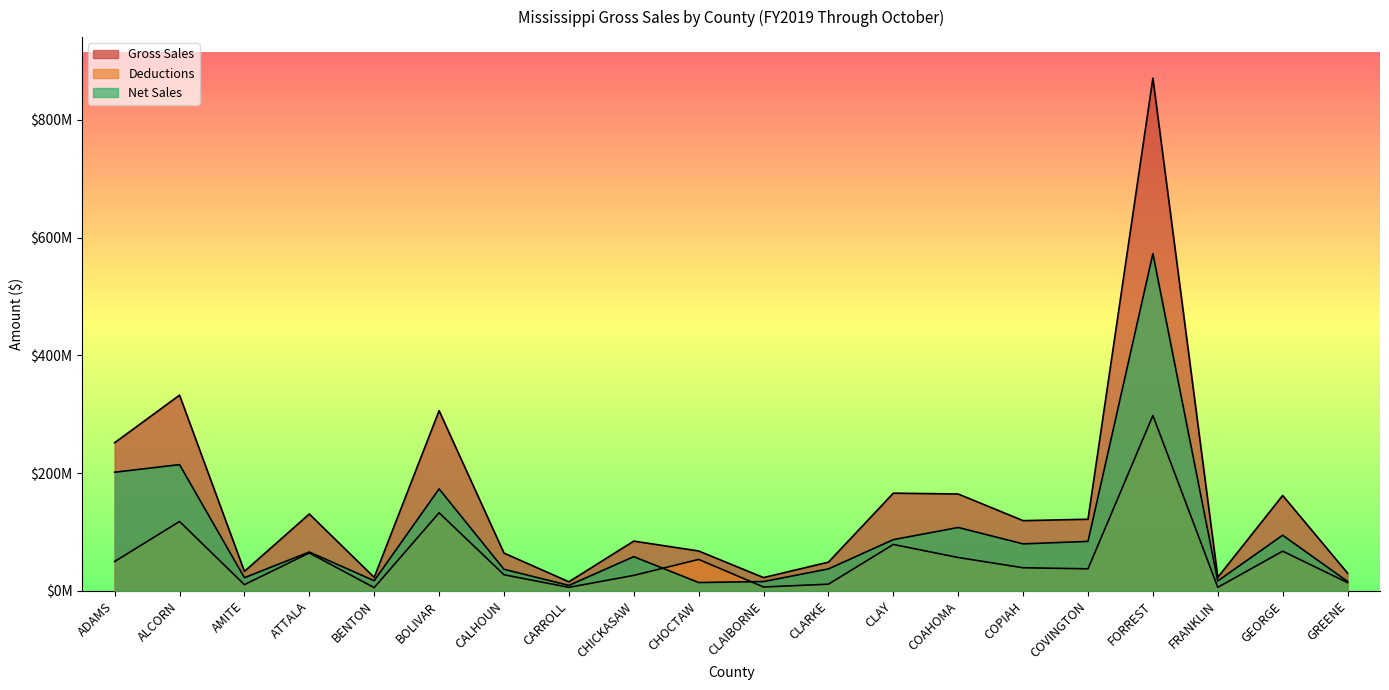

What is the minimum value for Gross Sales?

15590538